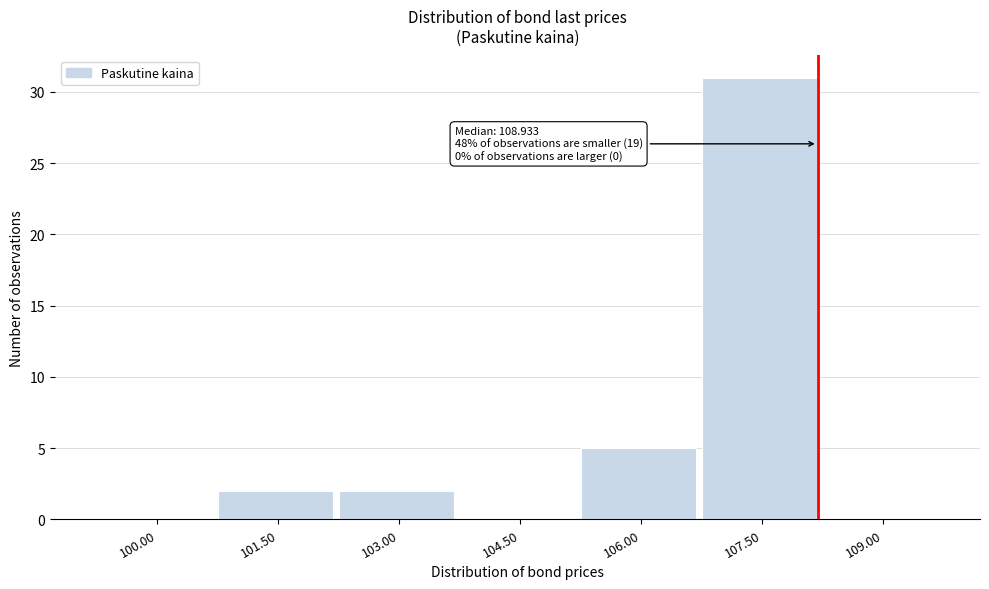

Reading left to right, extract all data points from this chart.

100.00=0	101.50=2	103.00=2	104.50=0	106.00=5	107.50=31	109.00=0